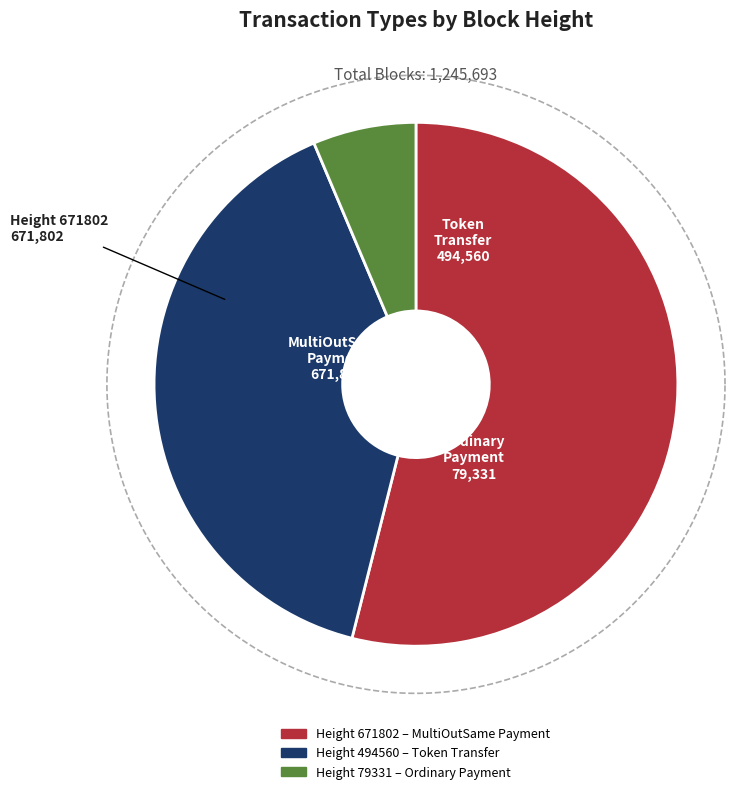

Count the number of slices in the pie.

3